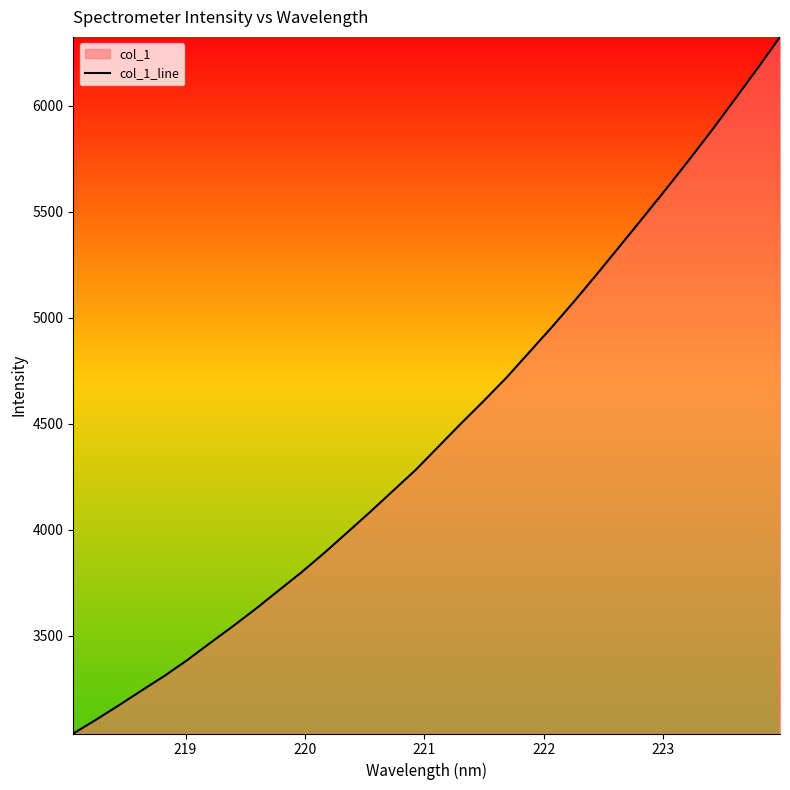

What is the minimum value shown in the chart?

3038.0